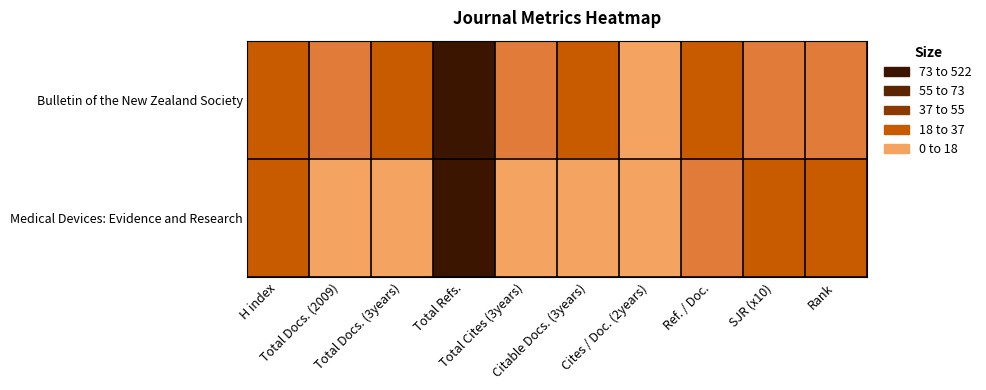

Which series has the largest total across all categories?

Bulletin of the New Zealand Society